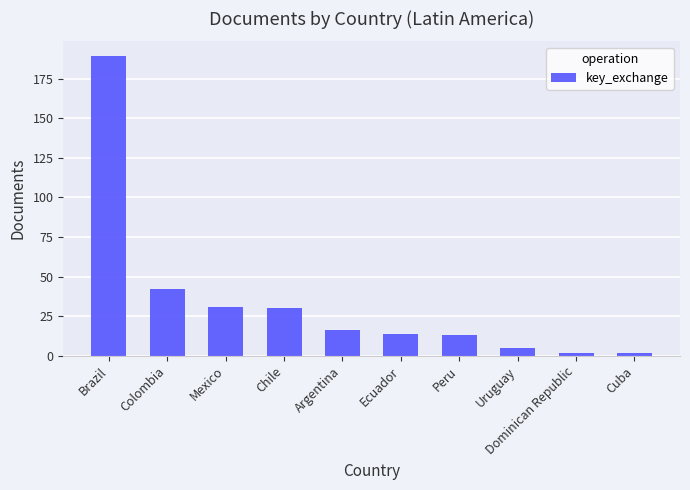

Which label corresponds to the largest value in the chart?

Brazil